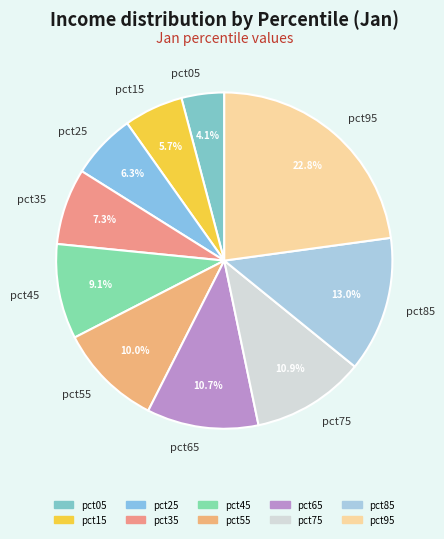

What percentage is the pct85 slice, to the nearest percent?

13%